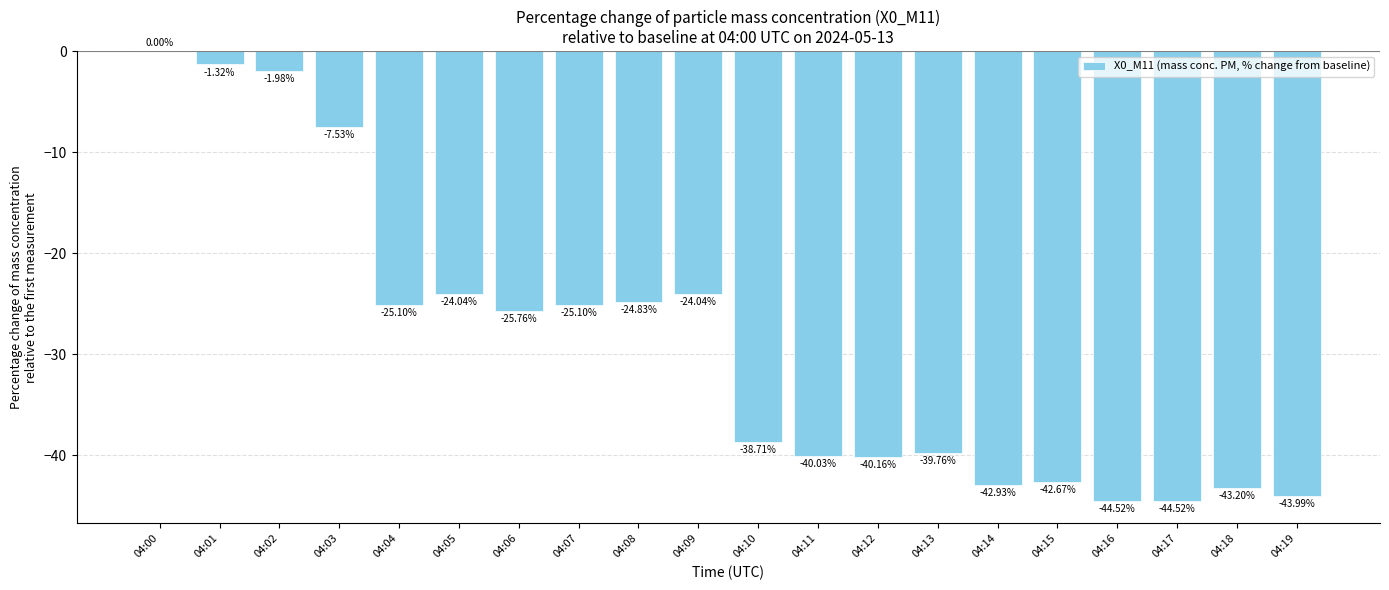

What is the sum of all values?

-580.2